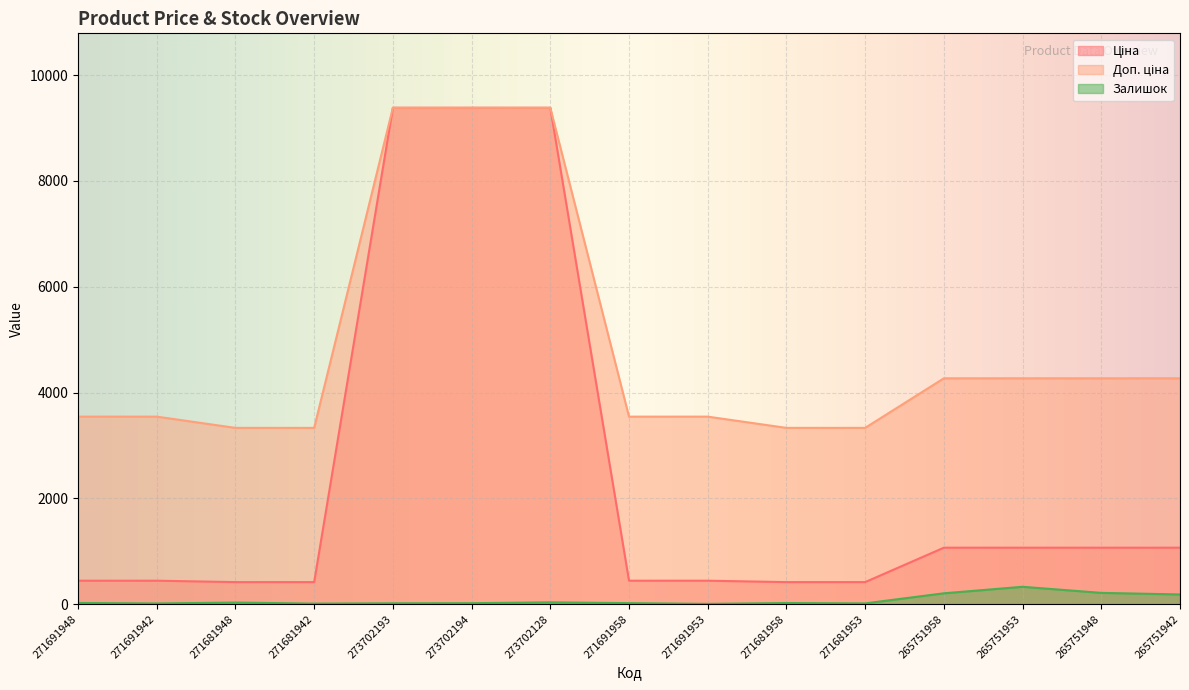

True or false: Залишок and Ціна intersect in this chart.

False